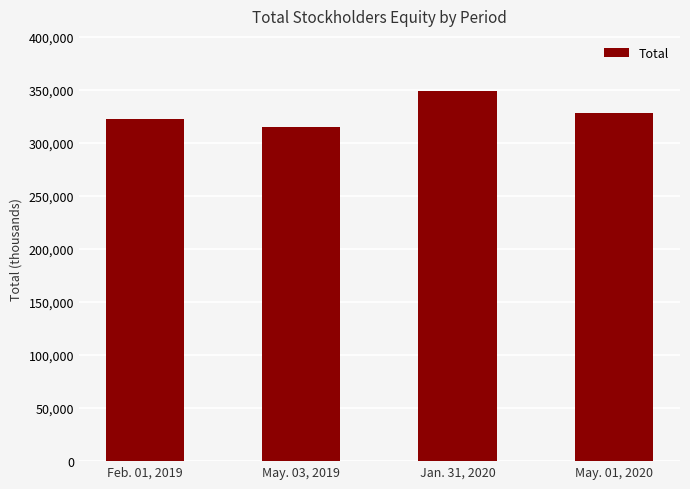

Where does the data first go above 327898?

Jan. 31, 2020